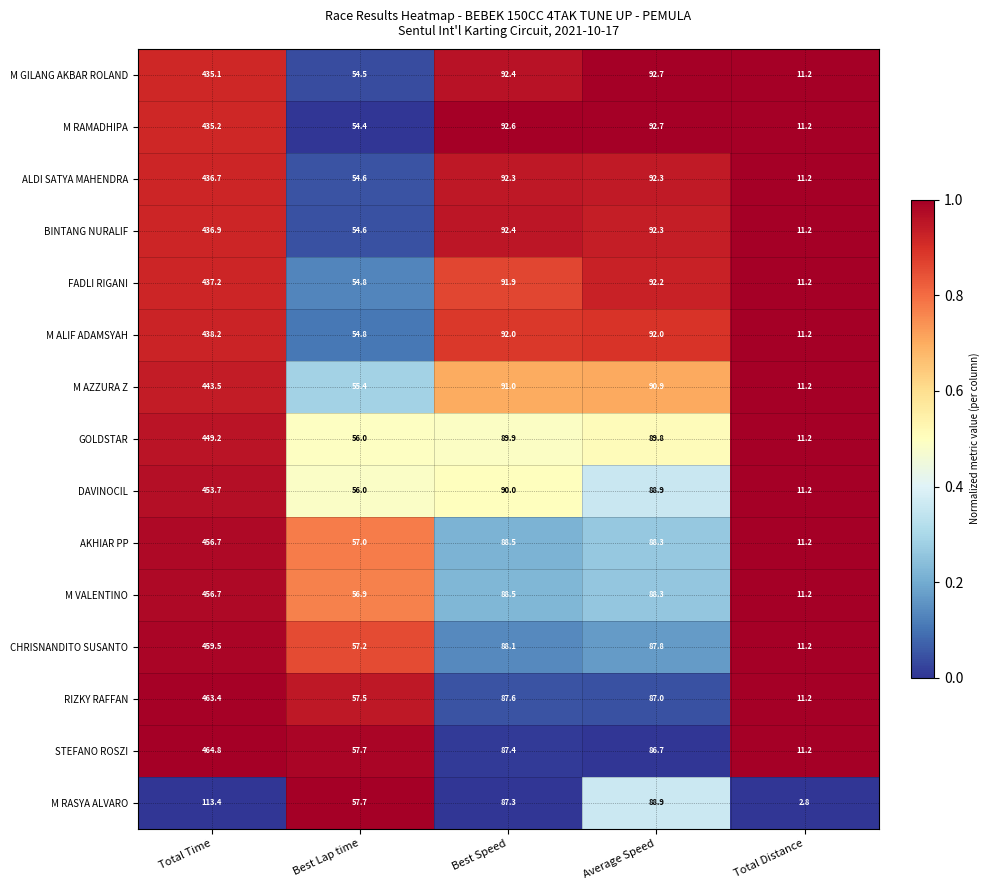

Which series has the largest total across all categories?

STEFANO ROSZI